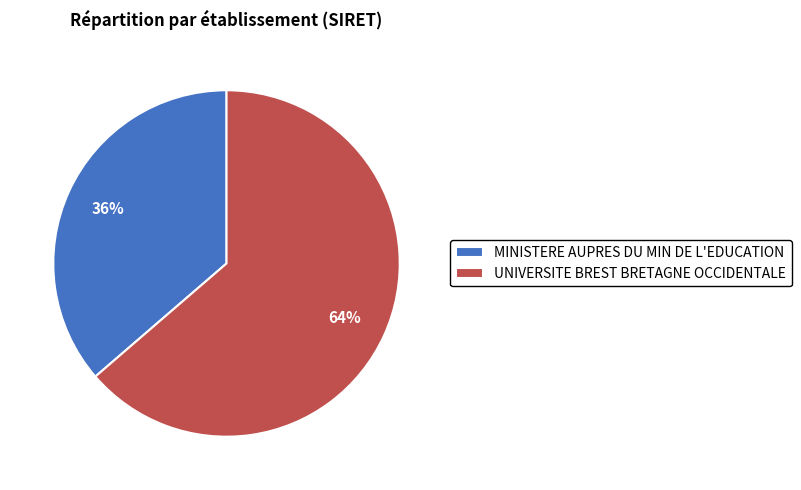

Count the number of slices in the pie.

2